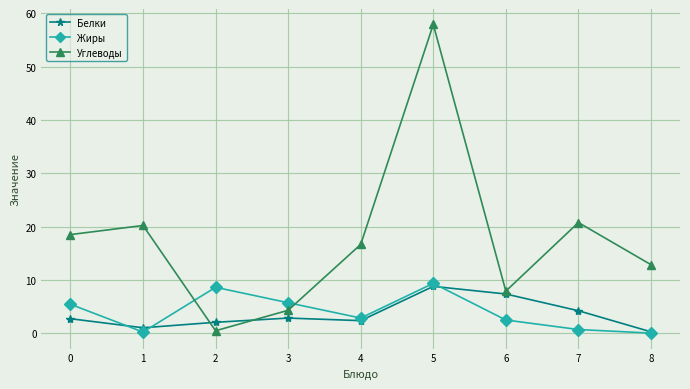

At which category is the sum across all series the highest?

5